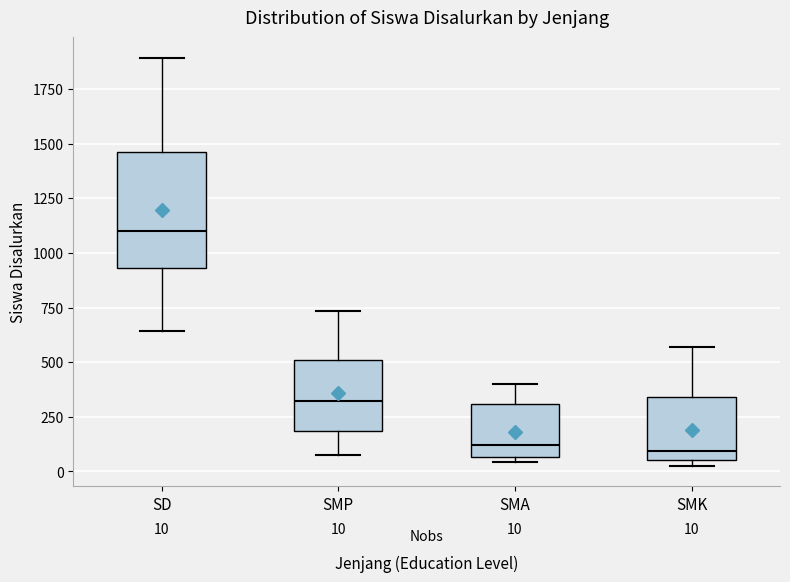

Which box has the highest median line?

SD